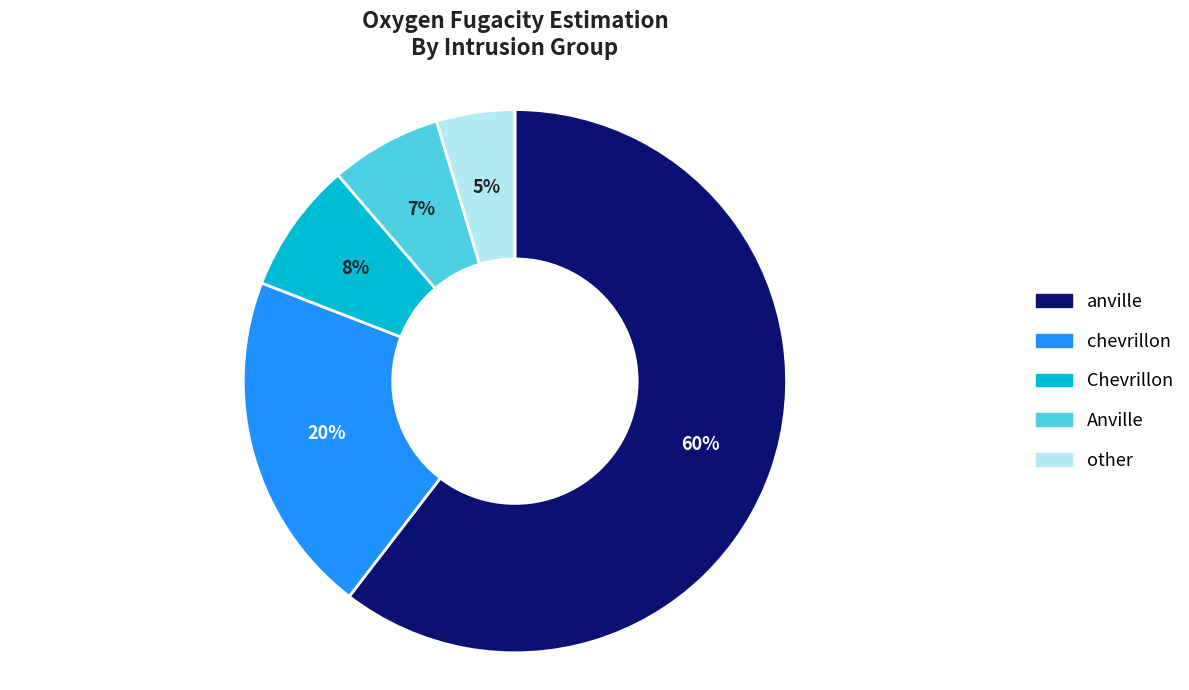

What is the ratio of the value at Anville to the value at chevrillon?

0.3